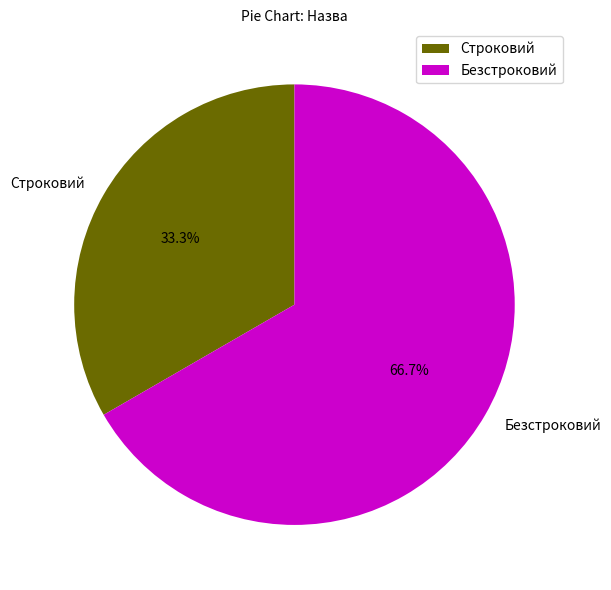

How many slices are in this pie chart?

2